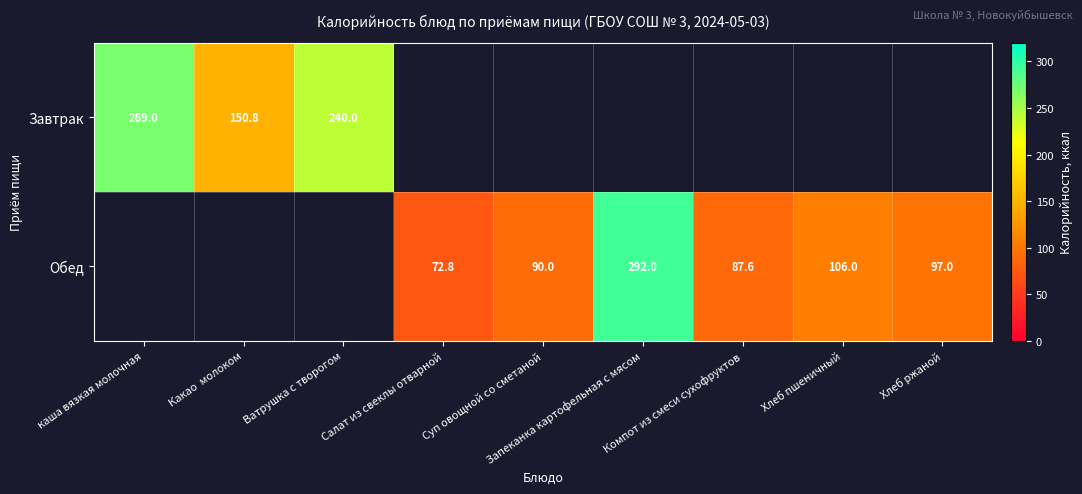

What is the minimum value shown in the chart?

72.8